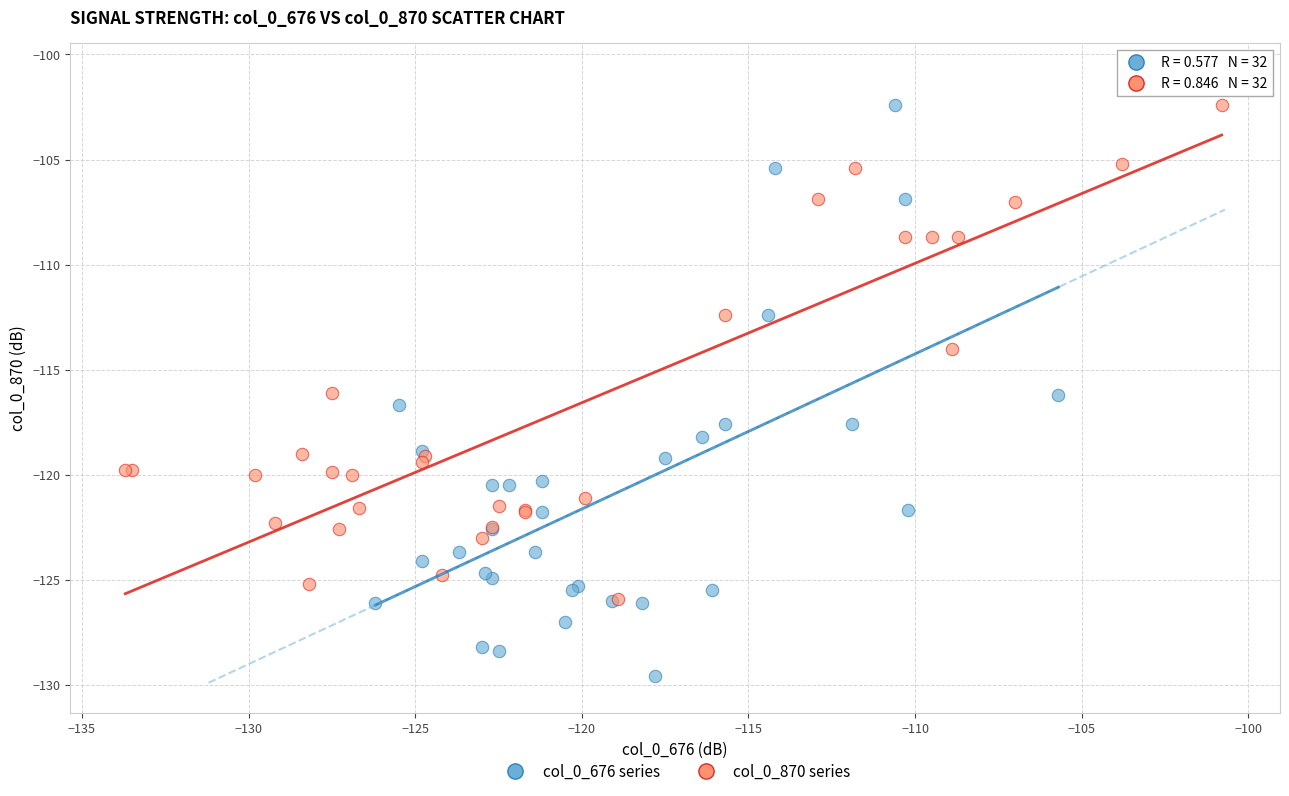

Which series reaches the minimum Y coordinate?

col_0_676 series